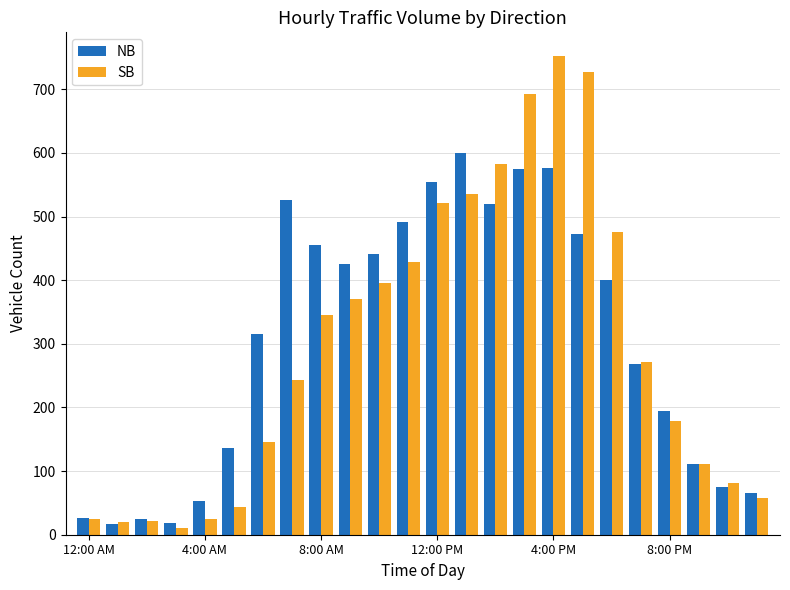

Which series has the largest range (max minus min)?

SB